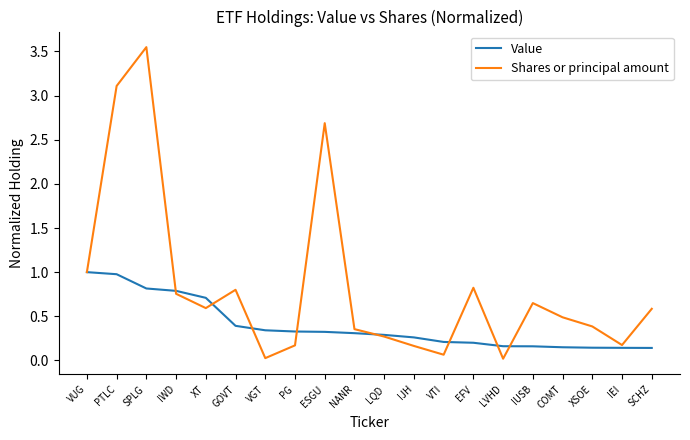

What position from the left is VUG?

1